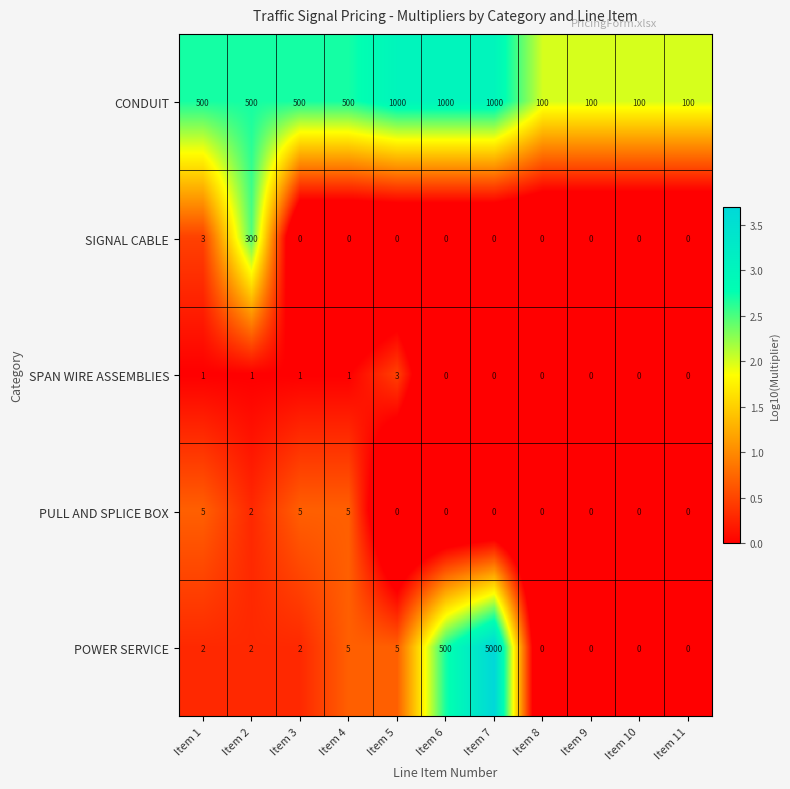

True or false: SPAN WIRE ASSEMBLIES has a value of 2 at Item 2.

False